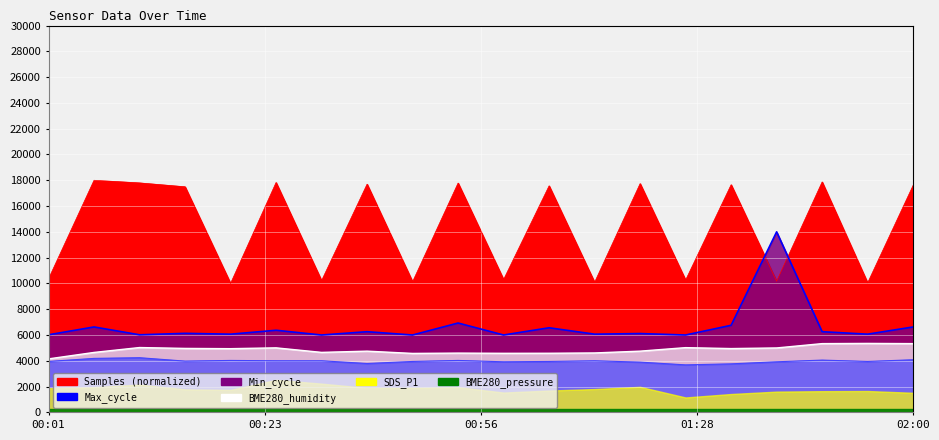

Which series has the widest spread of values?

Samples